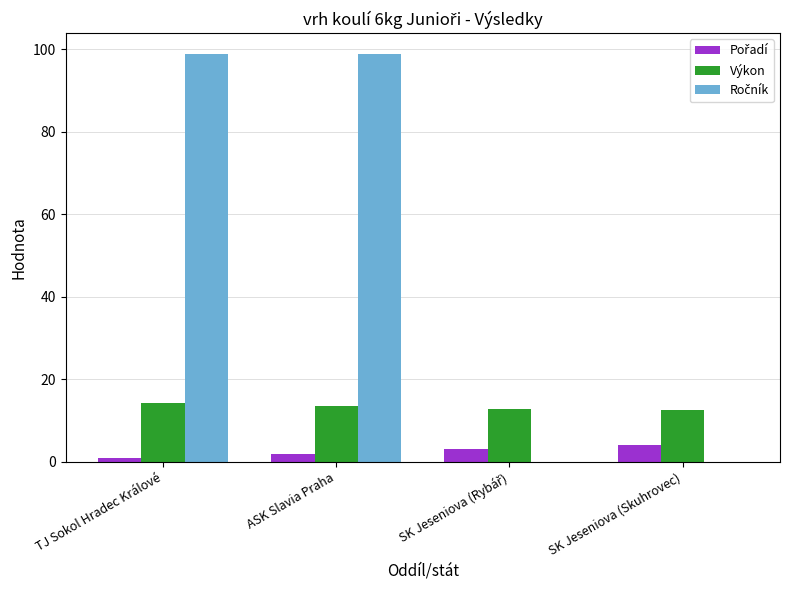

The Výkon series shows 12.6 at SK Jeseniova (Skuhrovec). True or false?

True